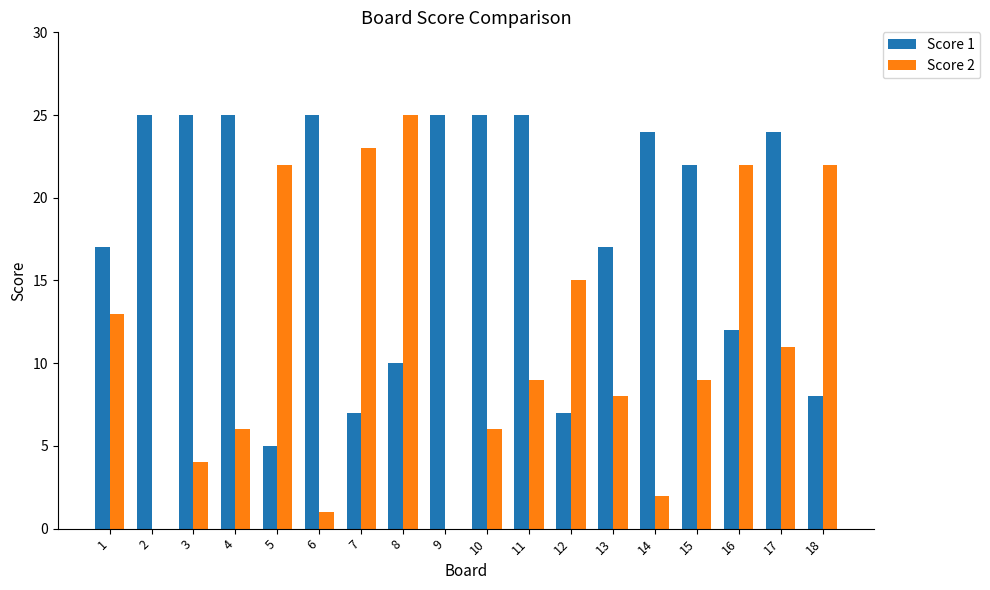

Reading right to left, extract all data points from this chart.

Score 1: 8	24	12	22	24	17	7	25	25	25	10	7	25	5	25	25	25	17
Score 2: 22	11	22	9	2	8	15	9	6	0	25	23	1	22	6	4	0	13